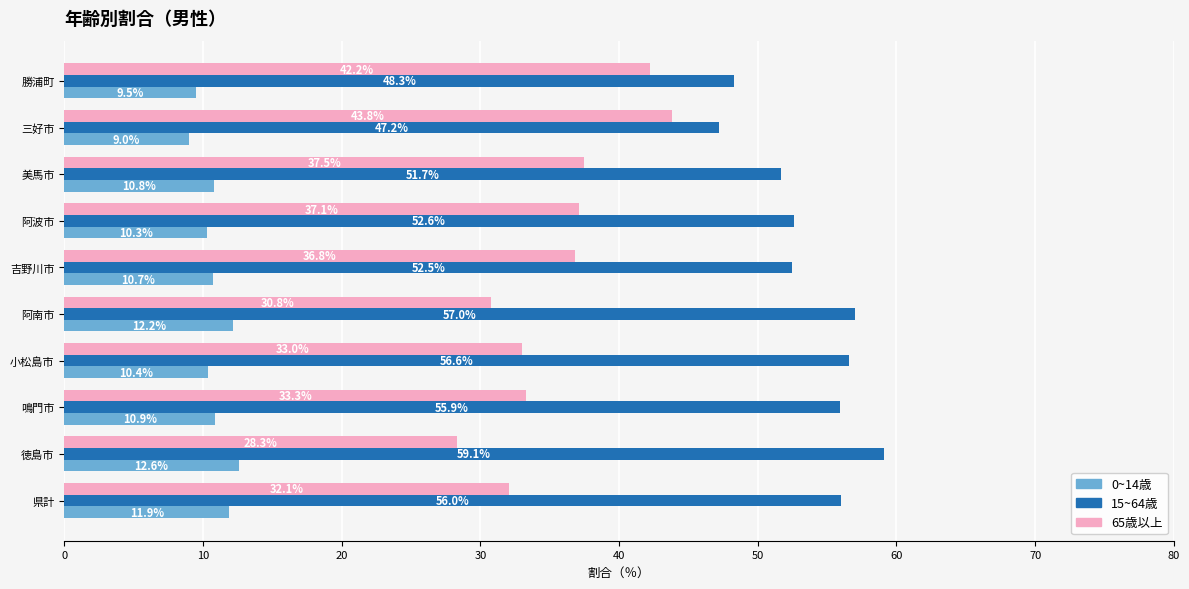

What is the maximum value shown in the chart?

59.1